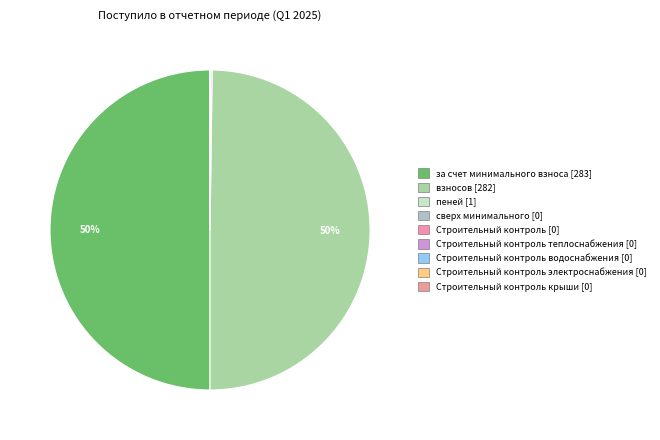

How many slices are in this pie chart?

9